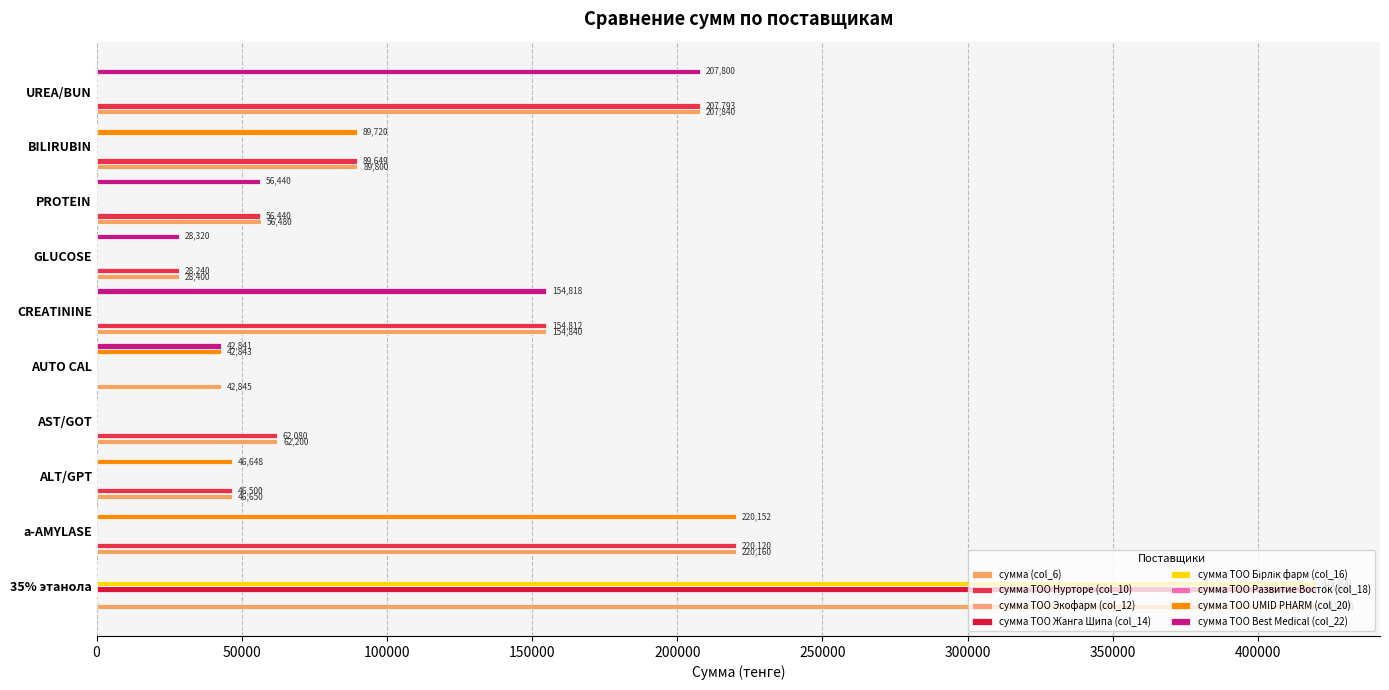

Is the value of сумма ТОО Нурторе (col_10) at GLUCOSE greater than the value of сумма ТОО Бірлік фарм (col_16) at GLUCOSE?

Yes